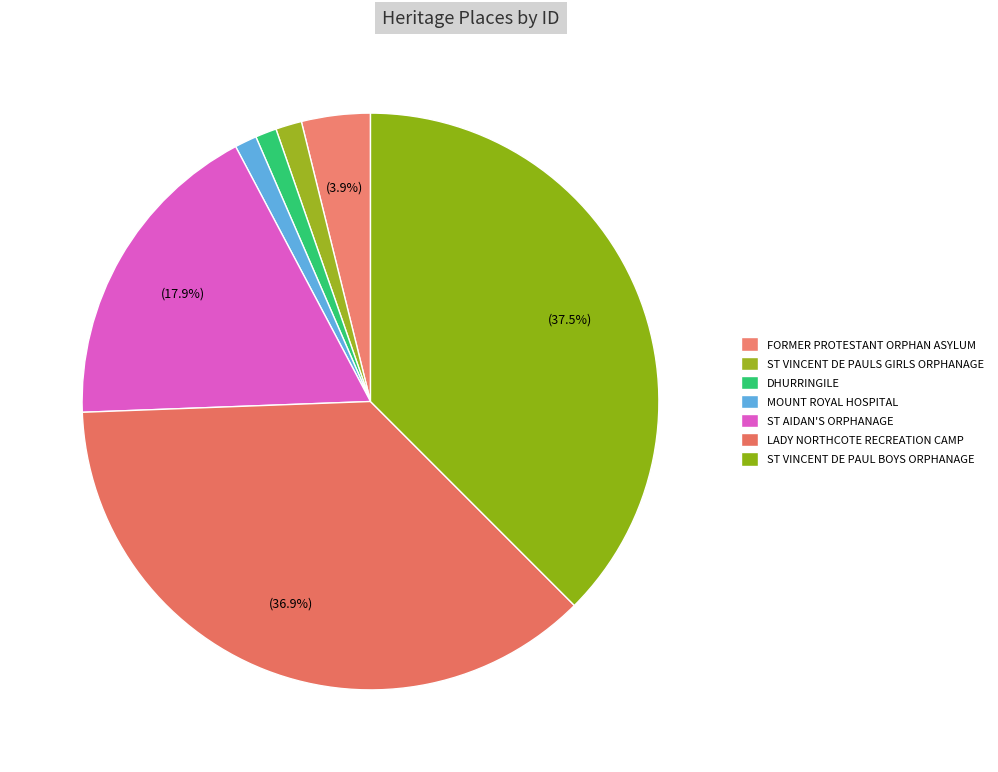

How many segments does this pie chart have?

7